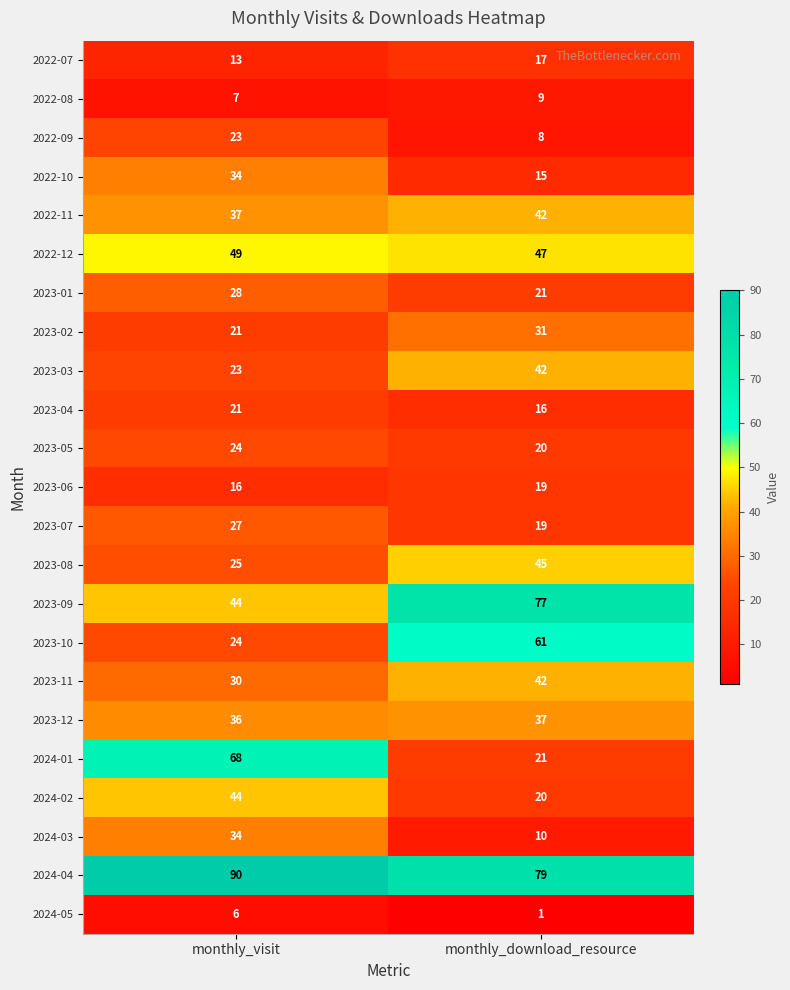

What is the spread (max minus min) of values at monthly_visit?

84